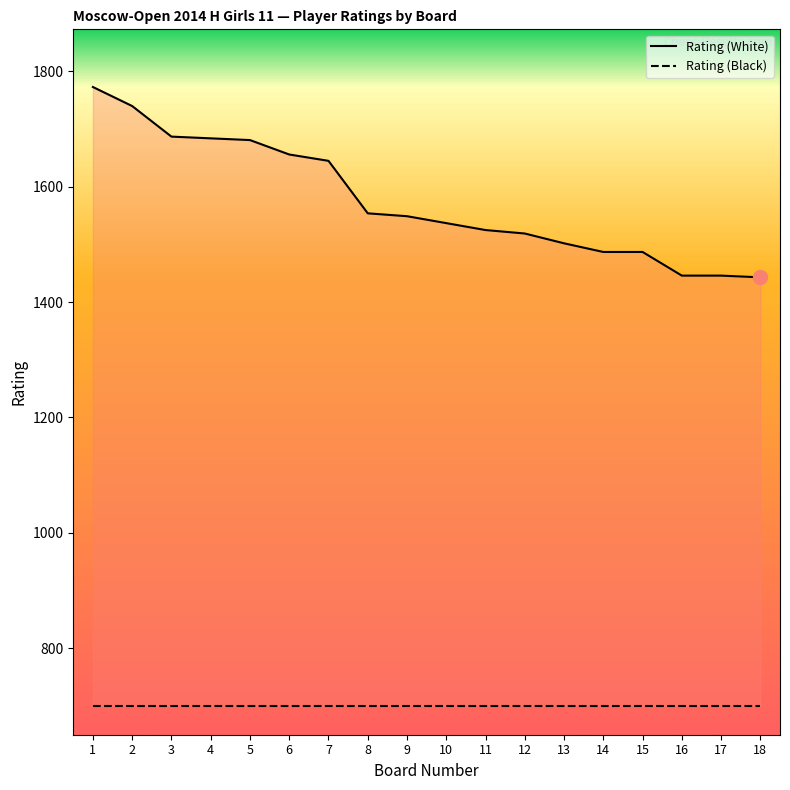

Reading left to right, extract all data points from this chart.

Rating (White): 1773	1740	1687	1684	1681	1656	1645	1554	1549	1537	1525	1519	1502	1487	1487	1446	1446	1443
Rating (Black): 700	700	700	700	700	700	700	700	700	700	700	700	700	700	700	700	700	700